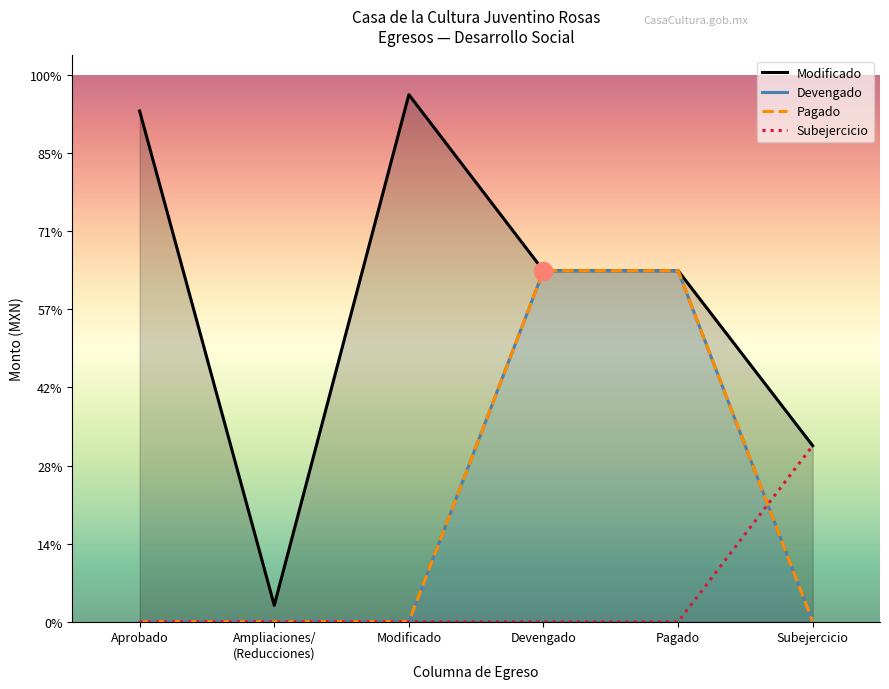

What is the difference between the second highest and minimum values in the Devengado series?

3595655.9